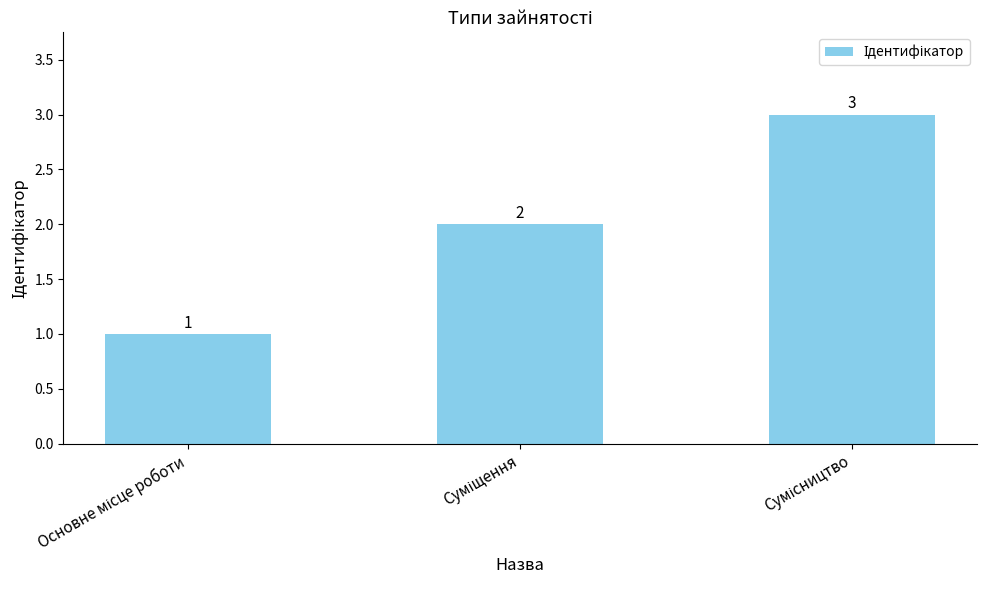

What is the maximum value shown in the chart?

3